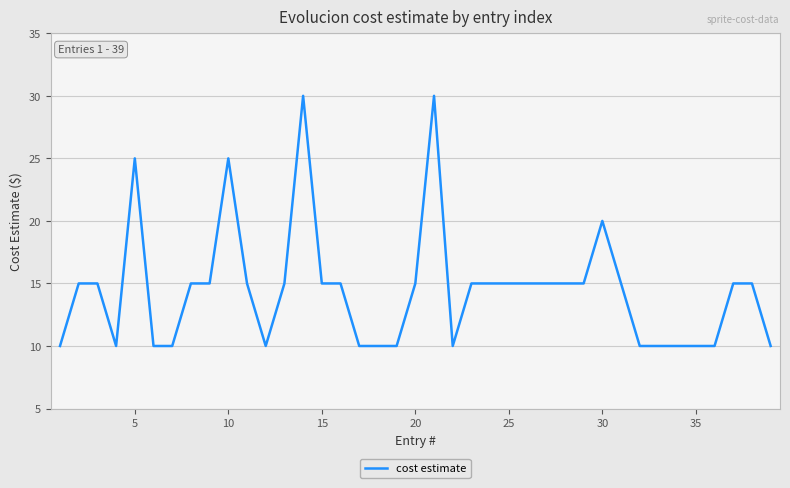

Reading left to right, transcribe all the data shown in this chart.

10	15	15	10	25	10	10	15	15	25	15	10	15	30	15	15	10	10	10	15	30	10	15	15	15	15	15	15	15	20	15	10	10	10	10	10	15	15	10